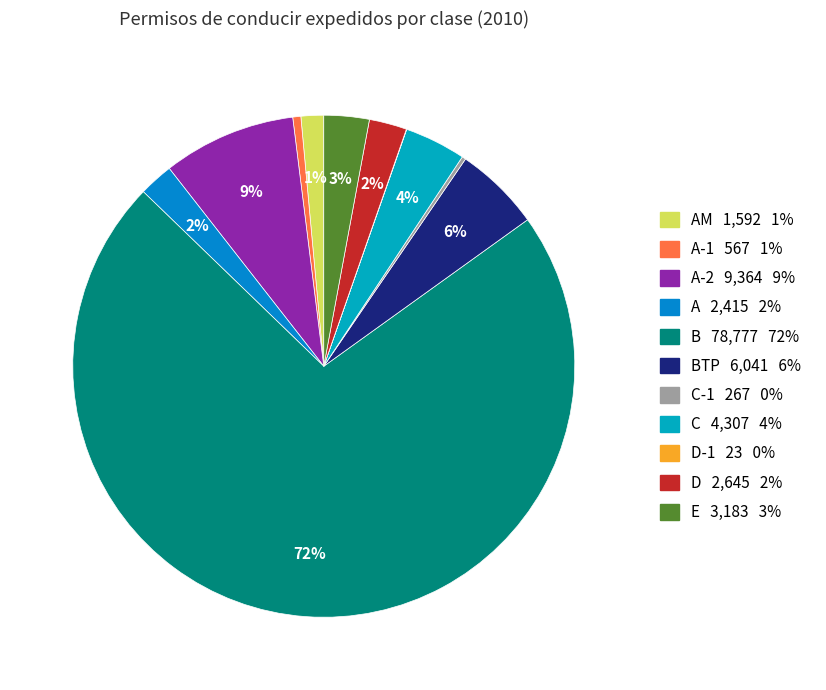

Which slice is the largest?

B 78,777 72%